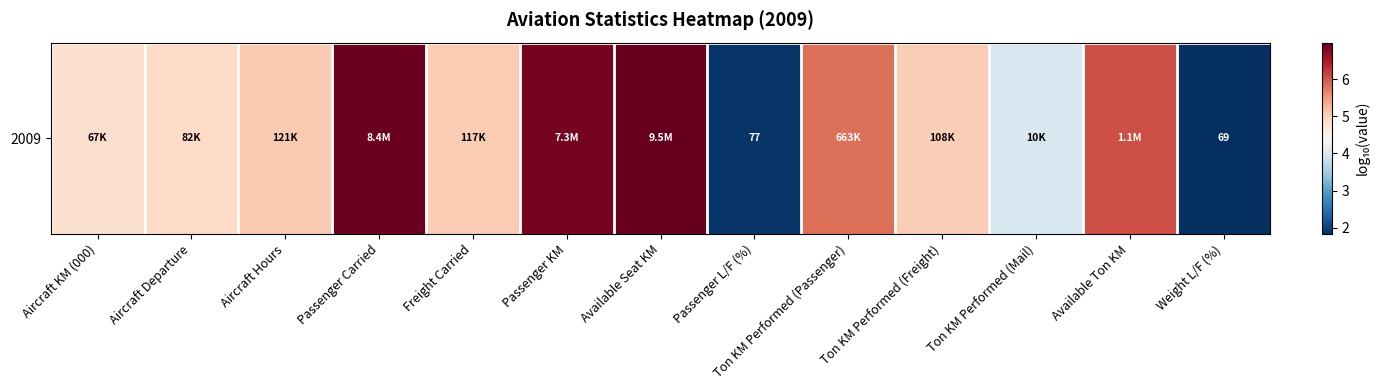

Reading left to right, list all the values displayed in this chart.

Aircraft KM (000)=4.8	Aircraft Departure=4.9	Aircraft Hours=5.1	Passenger Carried=6.9	Freight Carried=5.1	Passenger KM=6.9	Available Seat KM=7.0	Passenger L/F (%)=1.9	Ton KM Performed (Passenger)=5.8	Ton KM Performed (Freight)=5.0	Ton KM Performed (Mail)=4.0	Available Ton KM=6.1	Weight L/F (%)=1.8